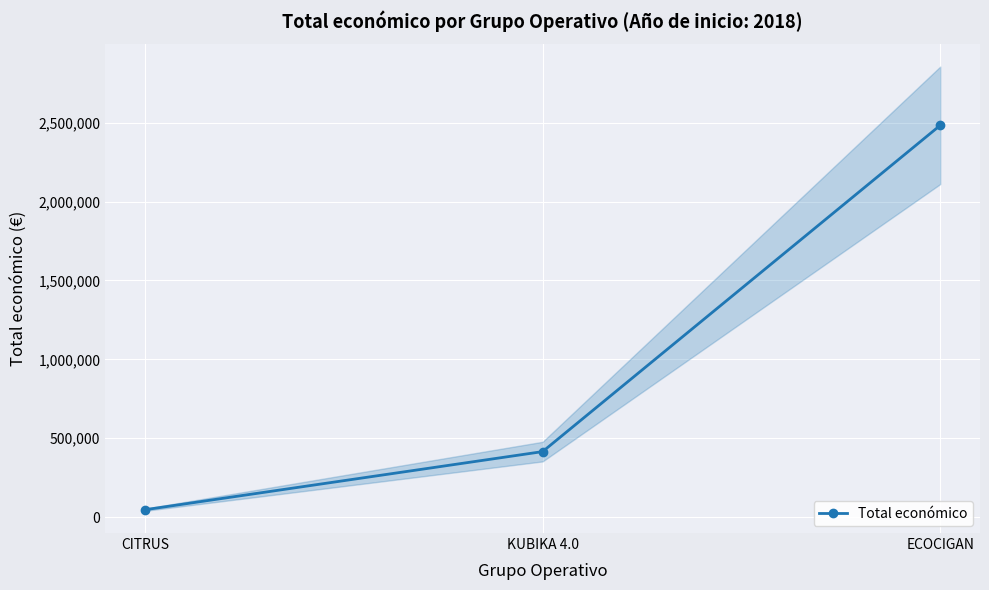

At which label is the value closest to 1265007?

KUBIKA 4.0